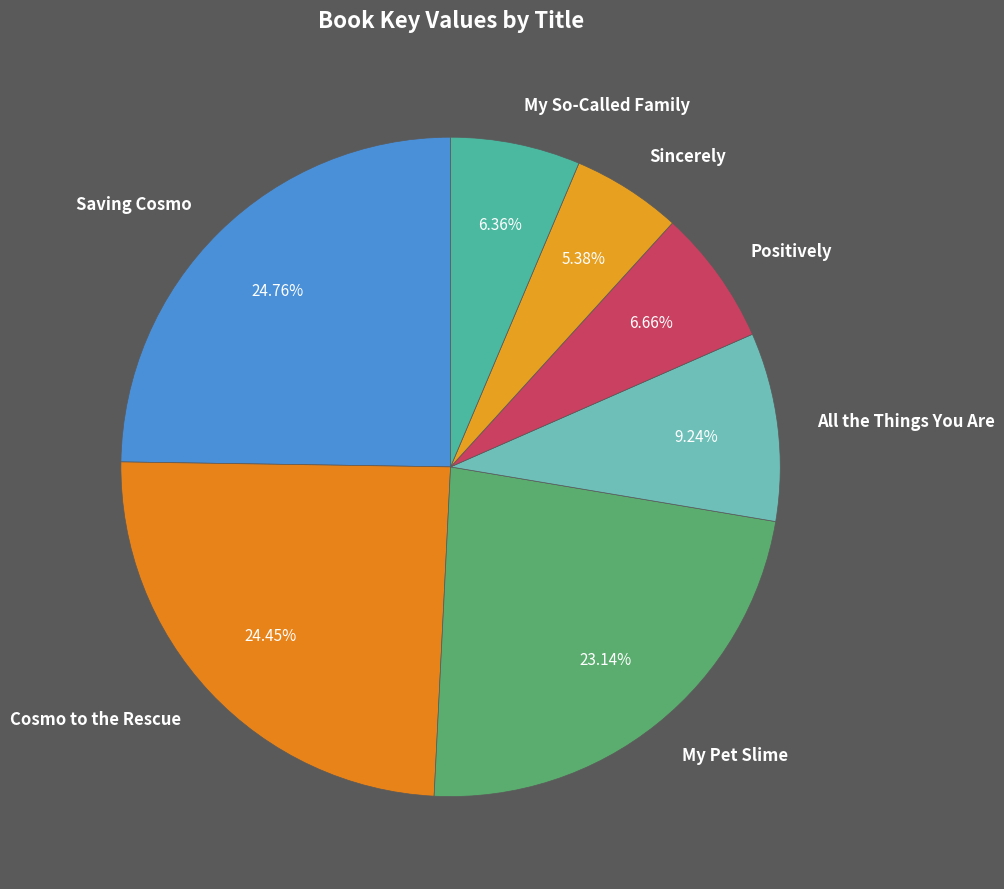

How many segments does this pie chart have?

7